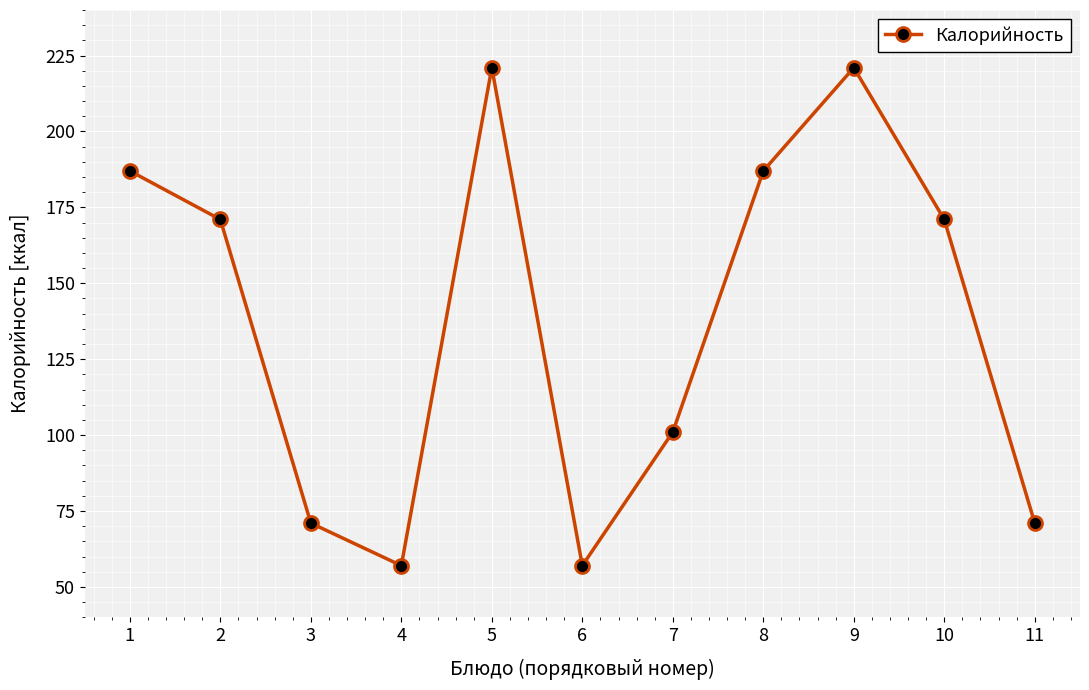

Reading left to right, extract all data points from this chart.

1=187	2=171	3=71	4=57	5=221	6=57	7=101	8=187	9=221	10=171	11=71